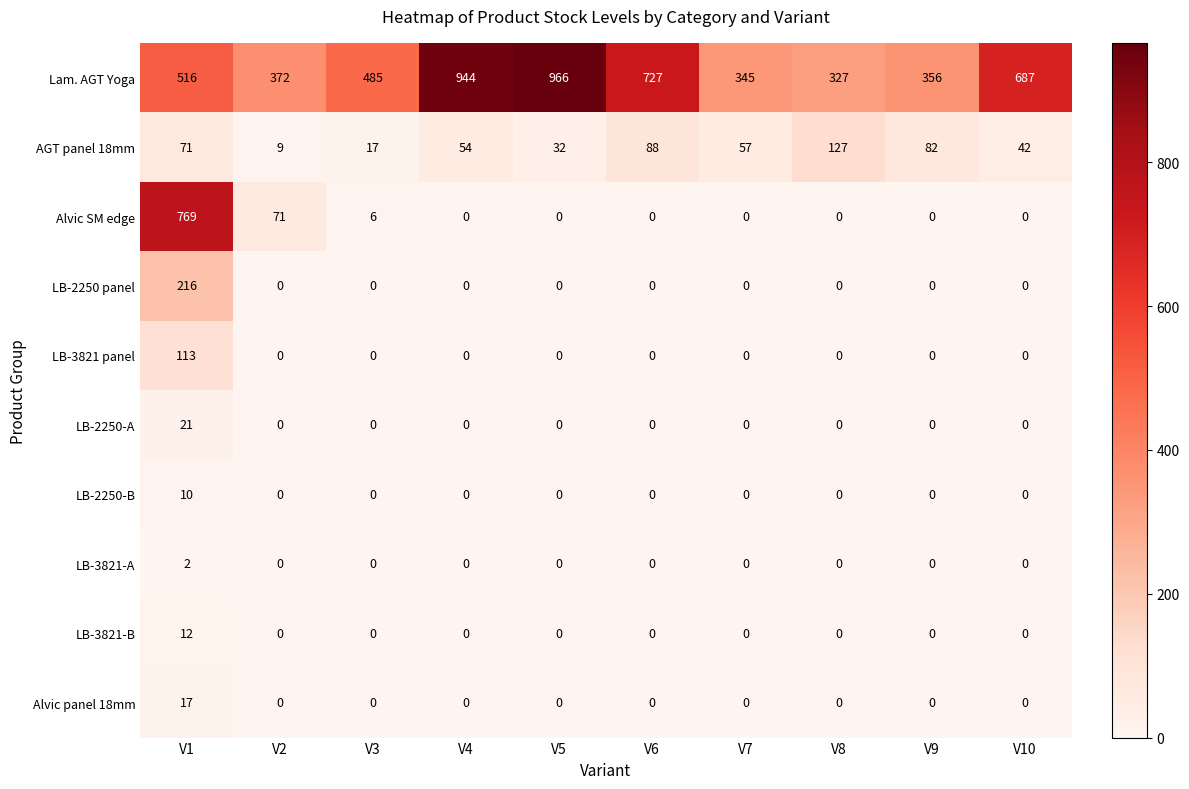

What is the average value of the AGT panel 18mm series?

58